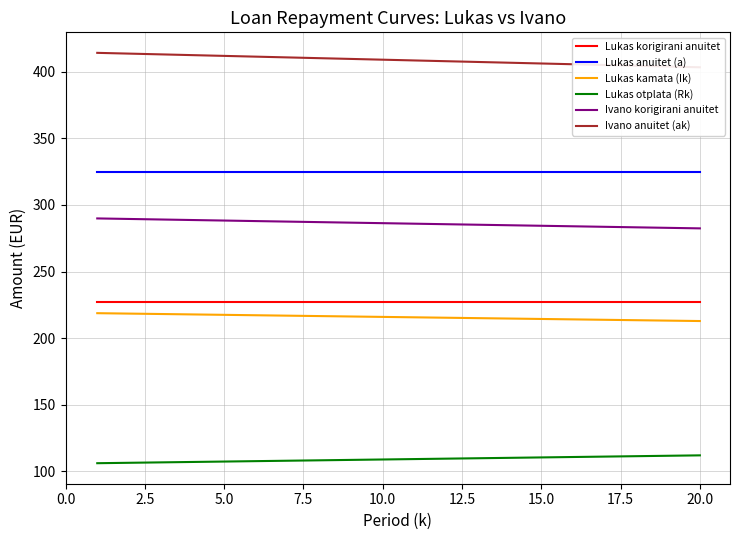

True or false: Lukas anuitet (a) and Lukas kamata (Ik) cross at least once.

False